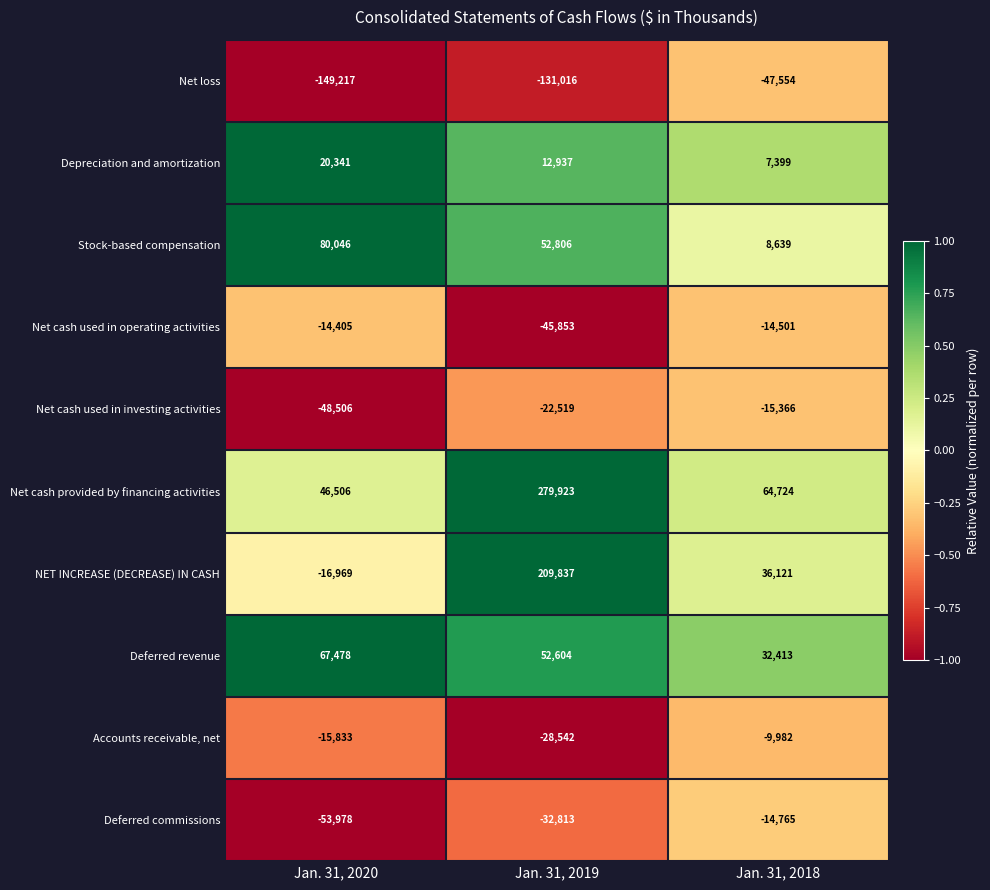

What is the difference between the Deferred revenue values at Jan. 31, 2018 and Jan. 31, 2019?

20191